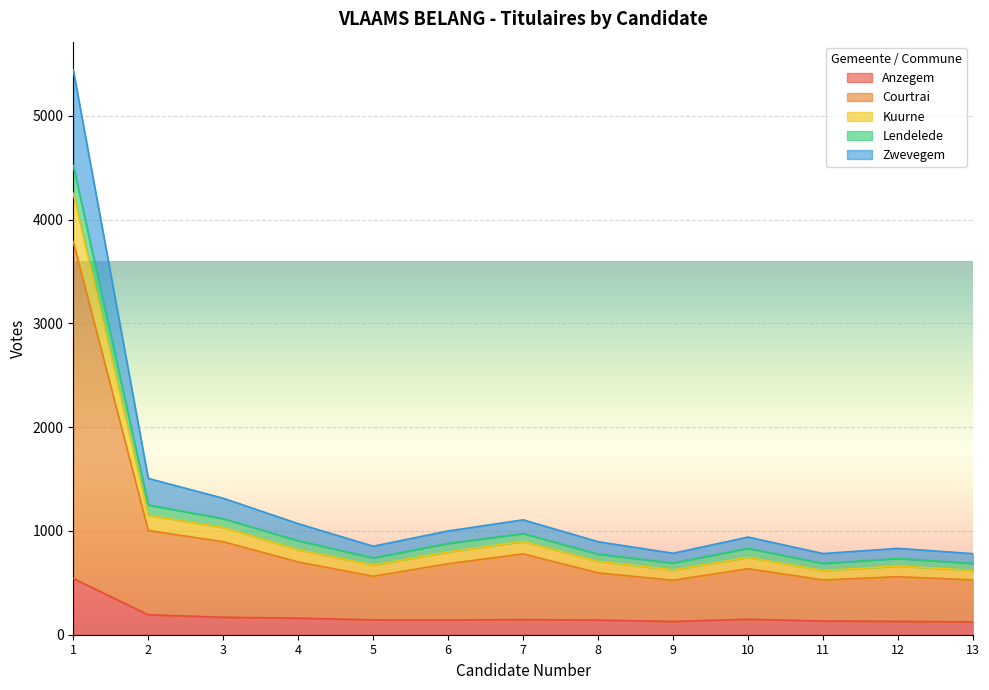

What is the highest value of the Anzegem series?

542